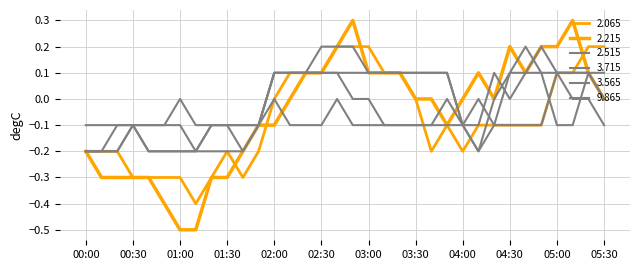

Is this an area chart (filled region under the line)?

No